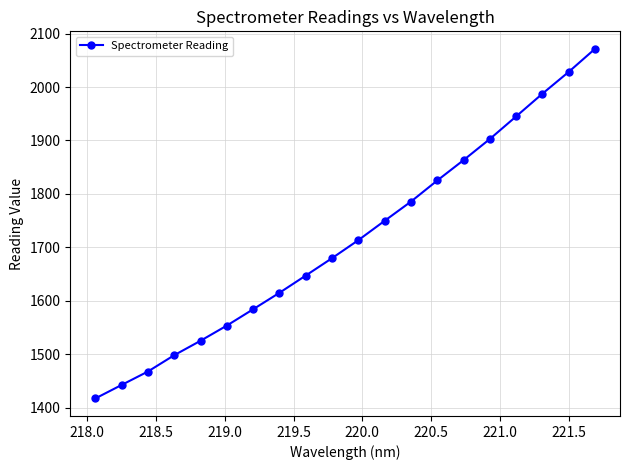

What is the maximum value shown in the chart?

2071.6